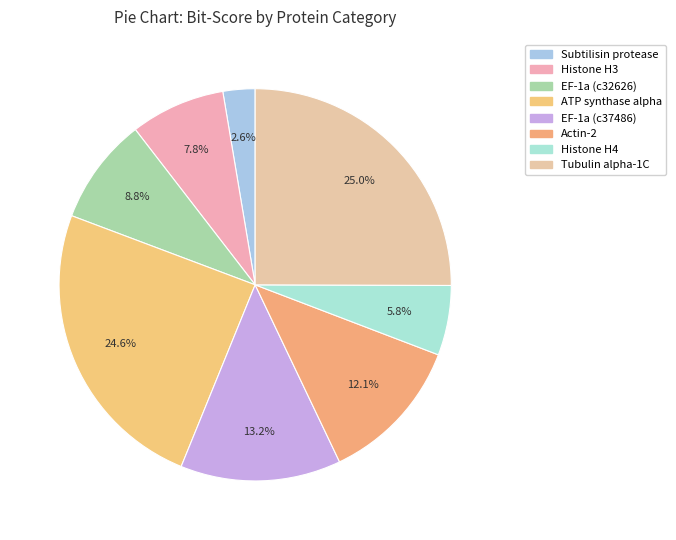

Which category has the smallest portion of the pie?

Subtilisin-like protease